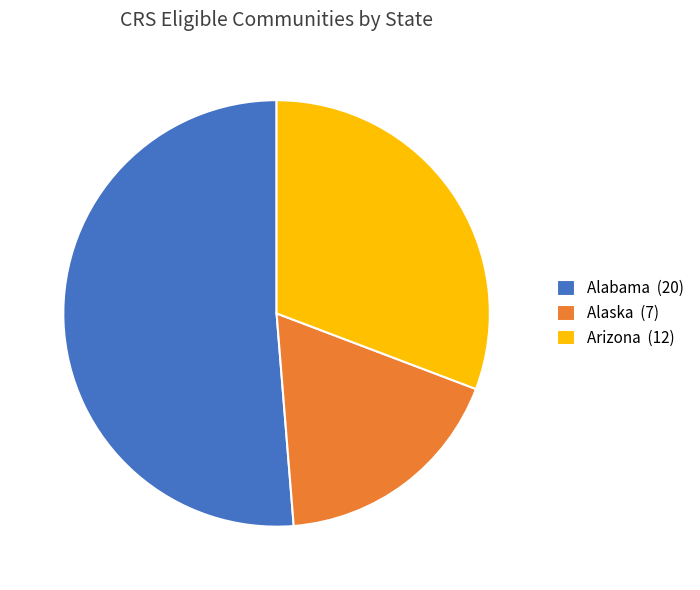

Which slice represents more than half of the pie?

Alabama (20)